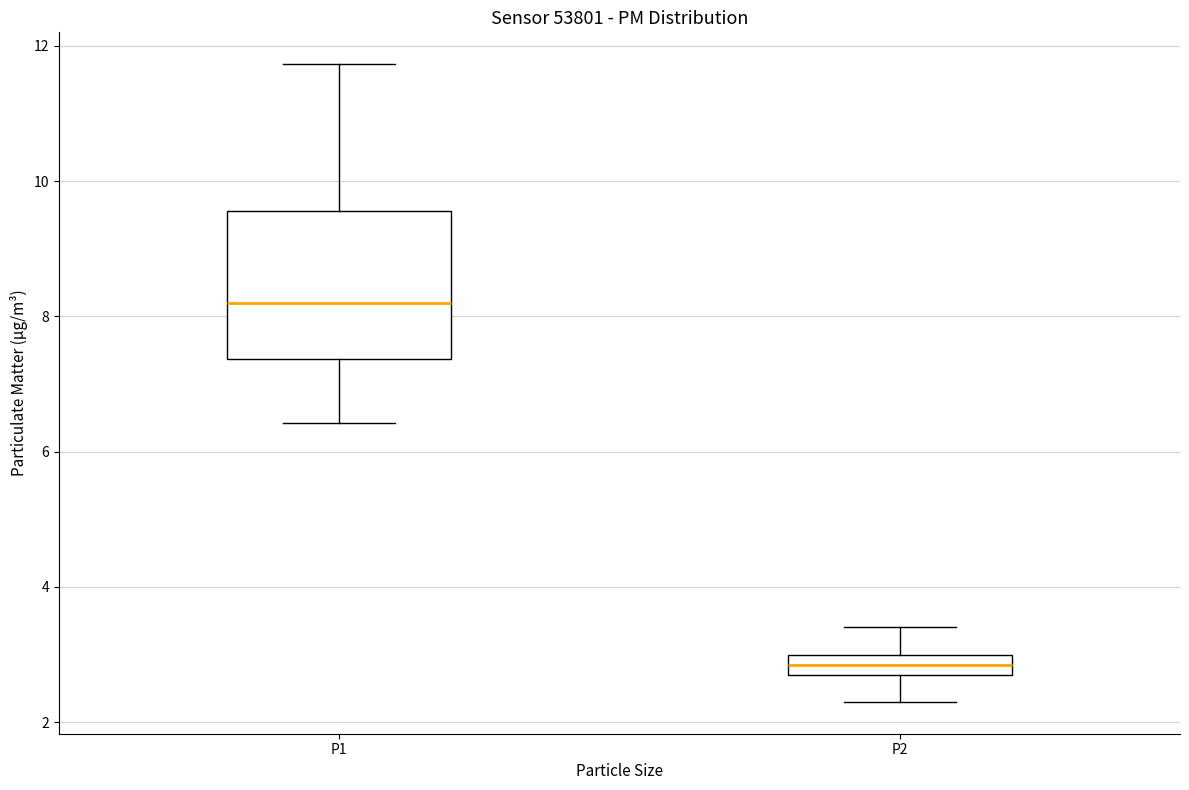

Comparing the boxes themselves (not the whiskers), which one is the tallest?

P1